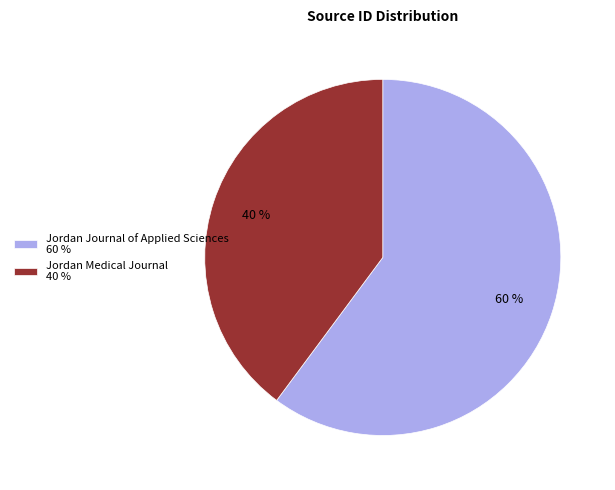

How many slices are in this pie chart?

2